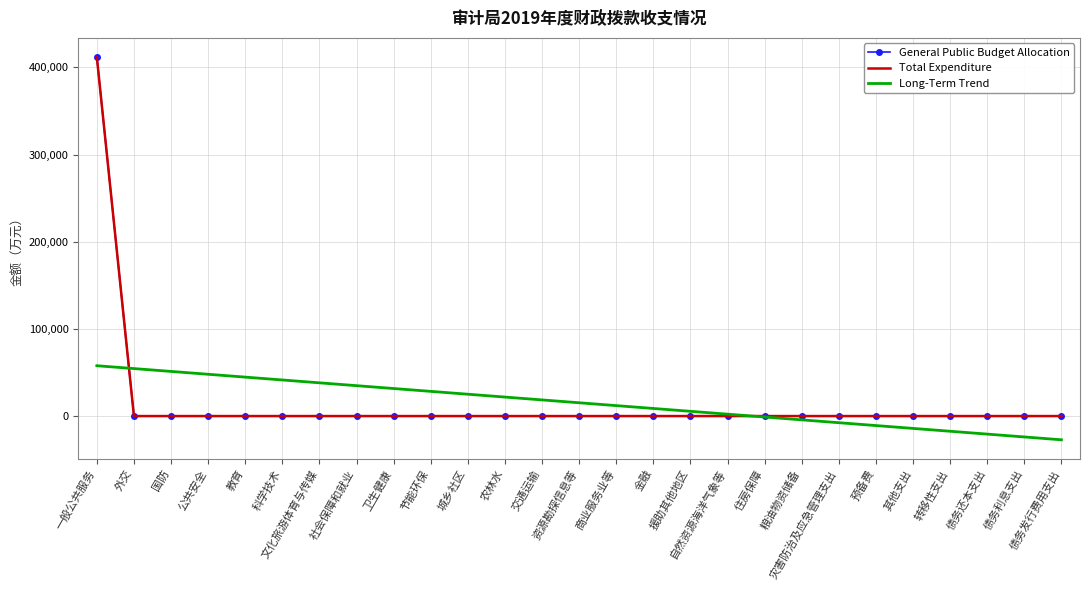

True or false: Total Expenditure and General Public Budget Allocation cross at least once.

False